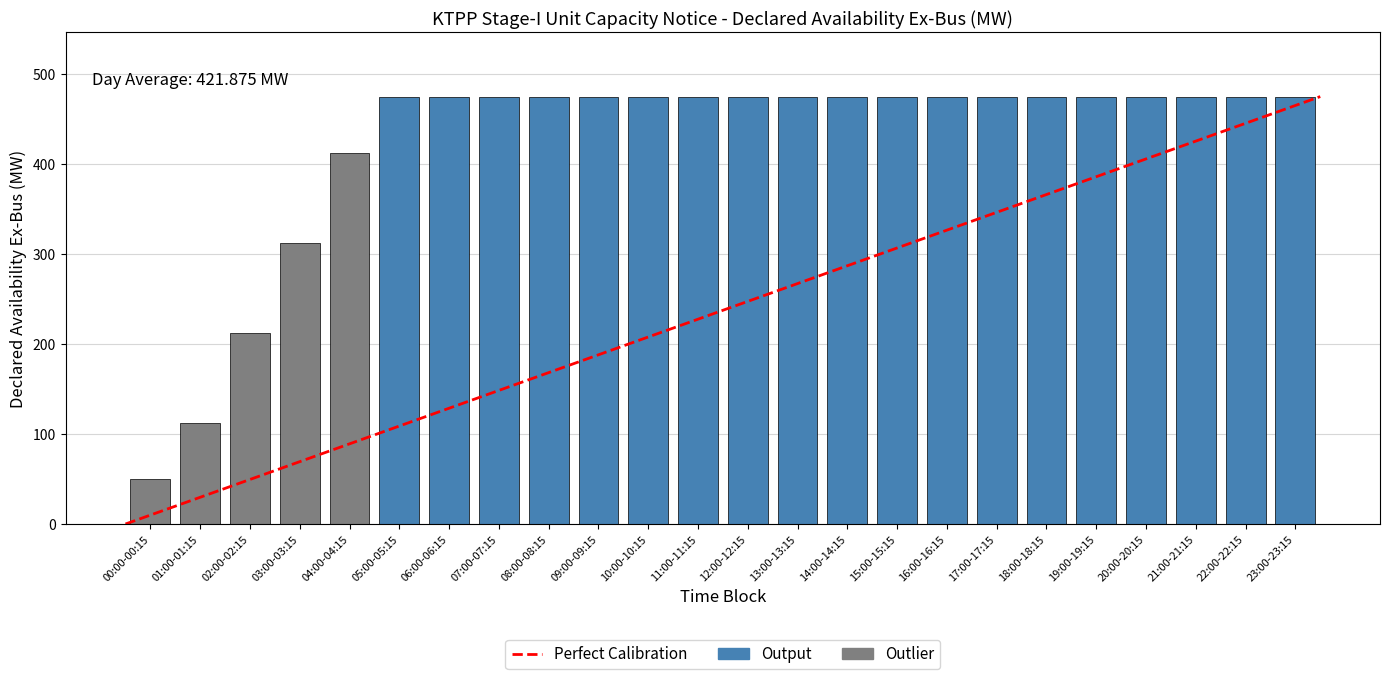

What is the maximum value shown in the chart?

475.0